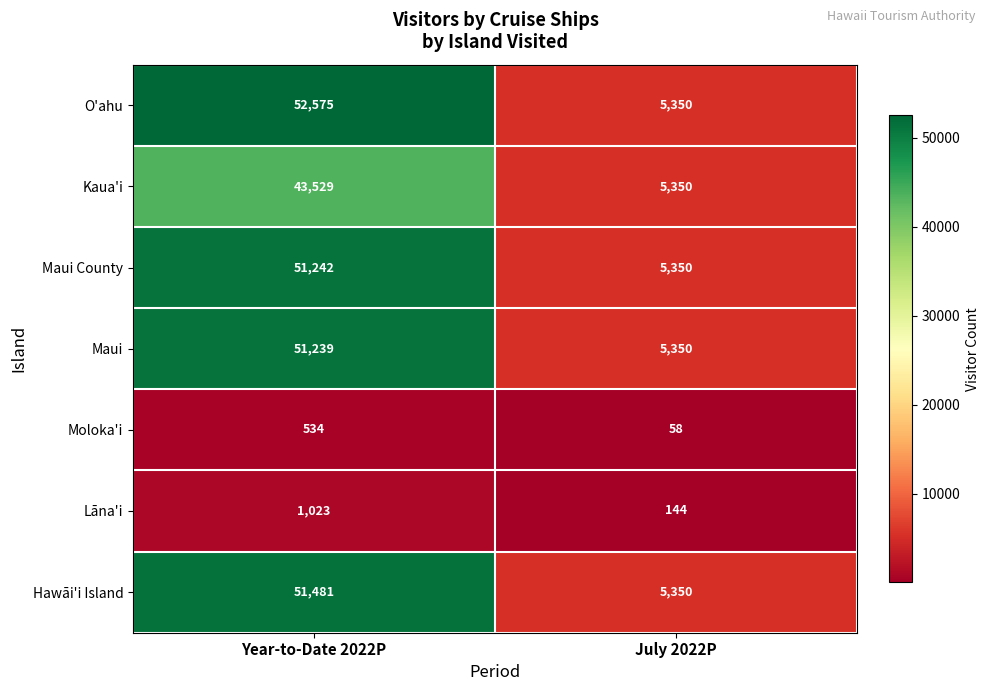

How many distinct data groups are displayed?

7